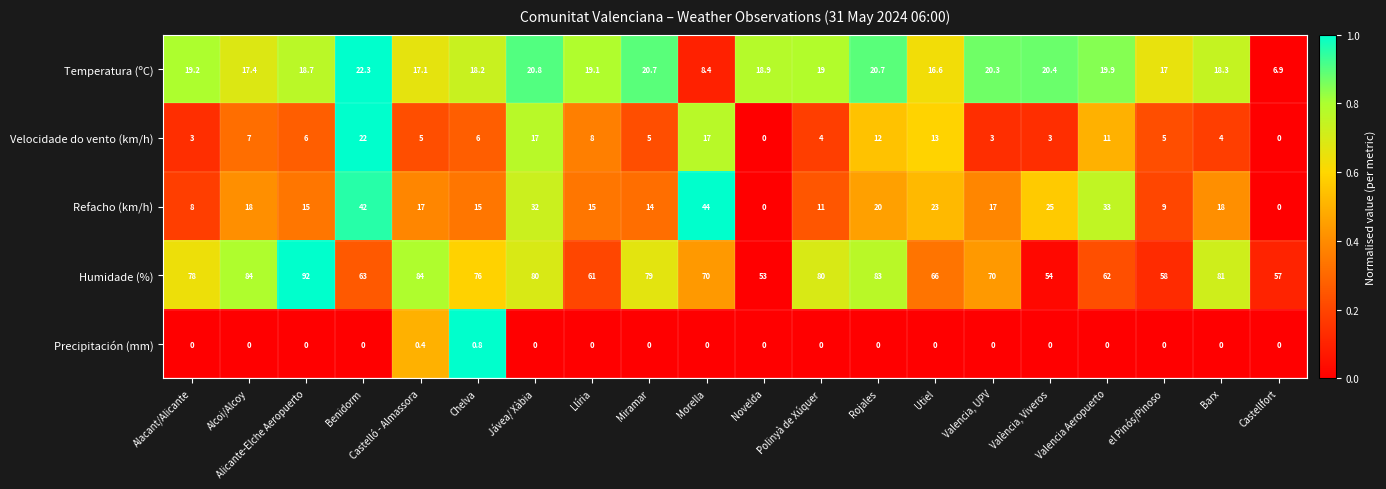

What is the total value across all series at Jávea/ Xàbia?

149.8